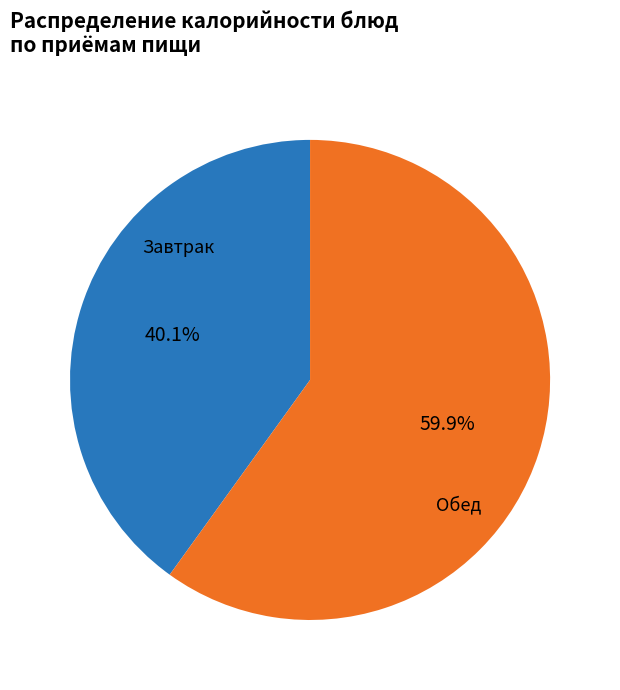

Is there a majority slice in this chart?

Yes